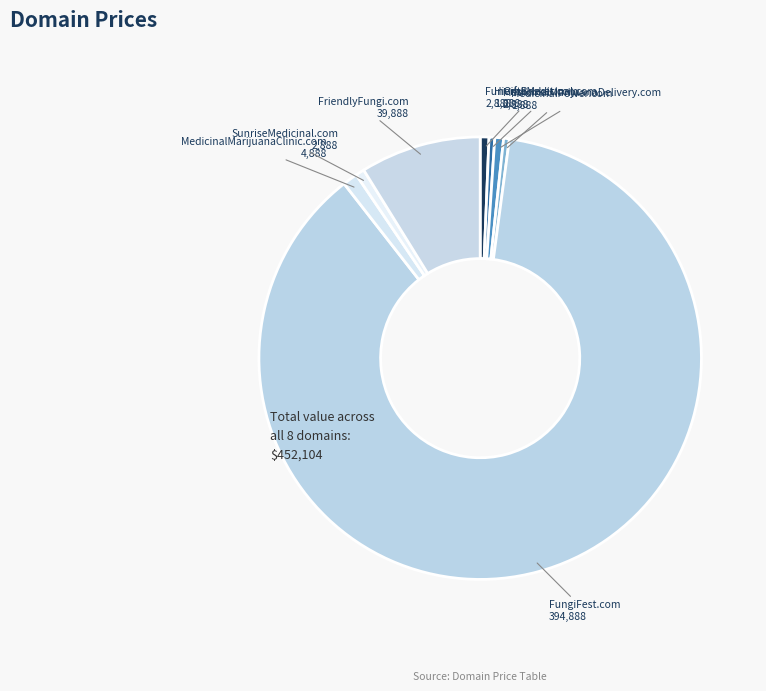

Combined, do FungiFest.com and FunGiftBasket.com account for over 50%?

Yes